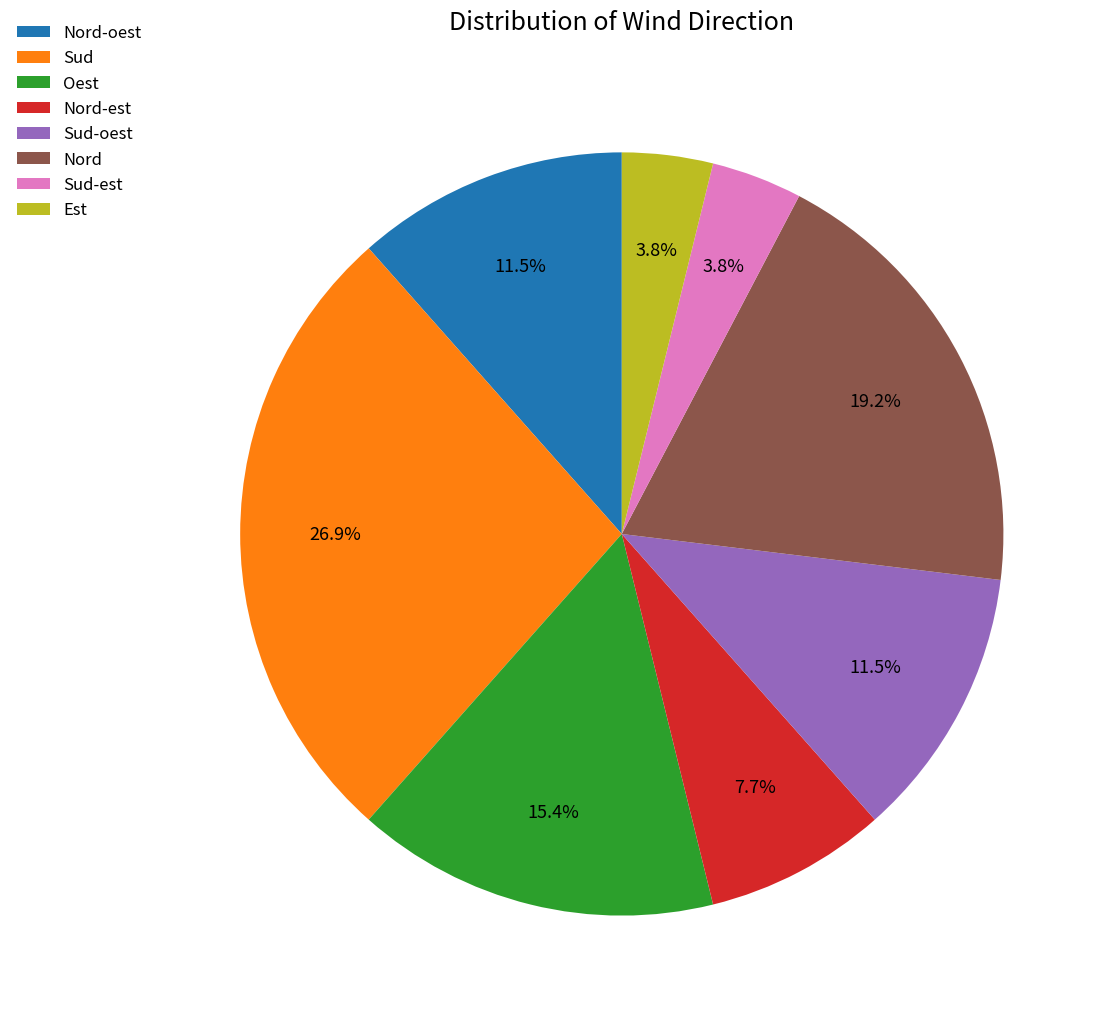

Is it true that Sud-oest is 1% of the pie?

False